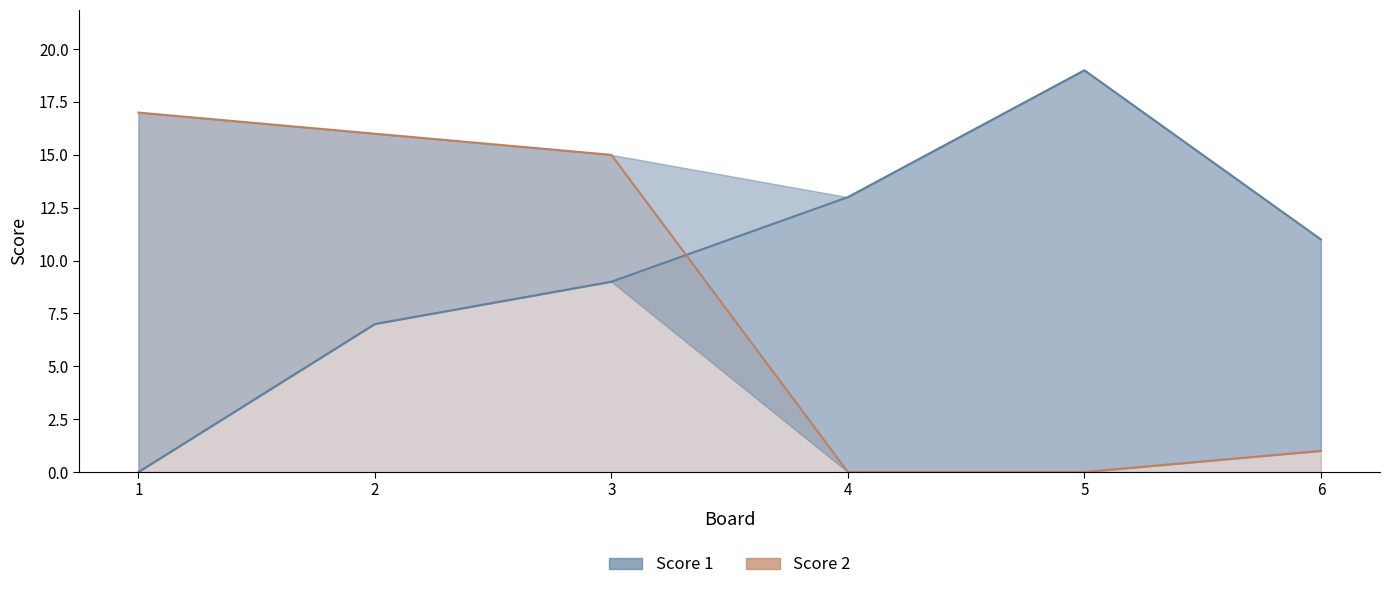

How many data points in Score 2 are less than 15?

3